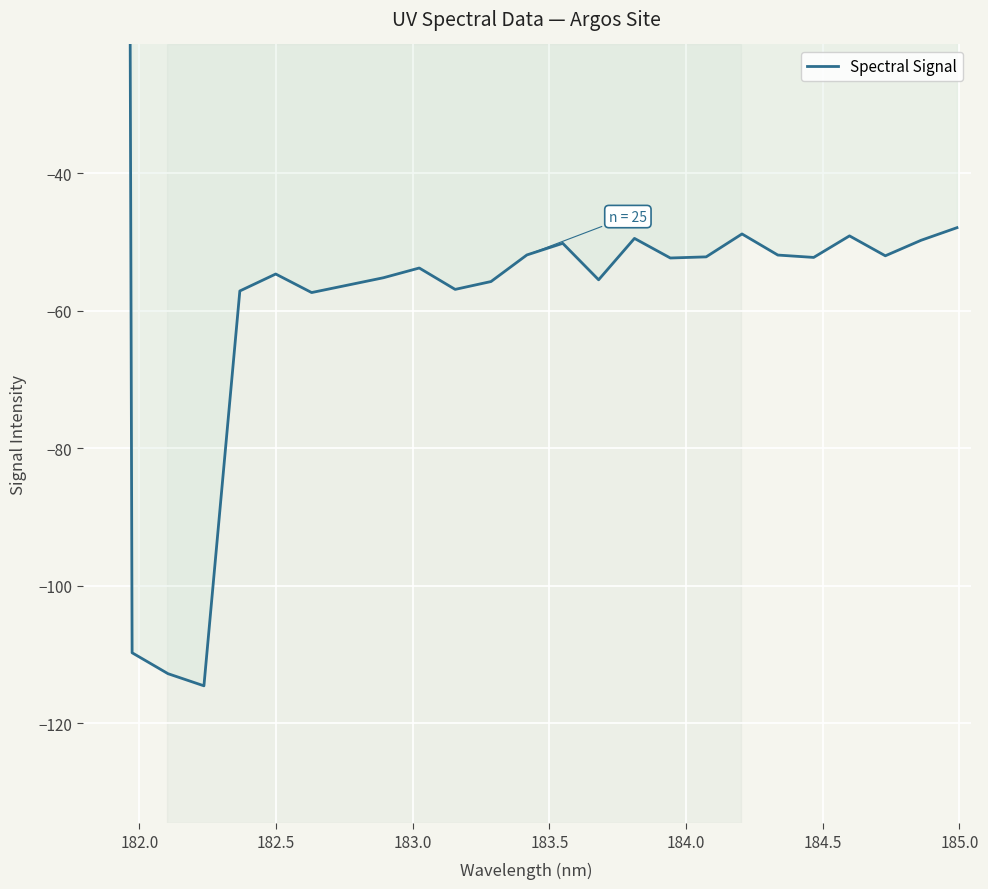

What is the maximum value shown in the chart?

1557.3